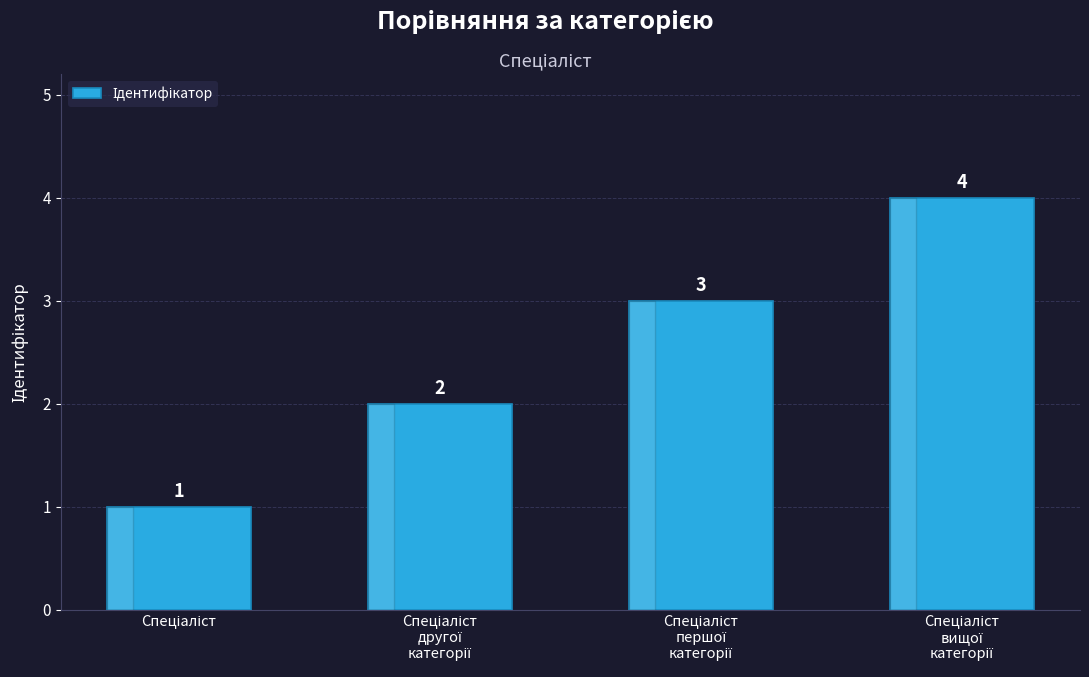

What is the difference between the maximum and minimum values?

3